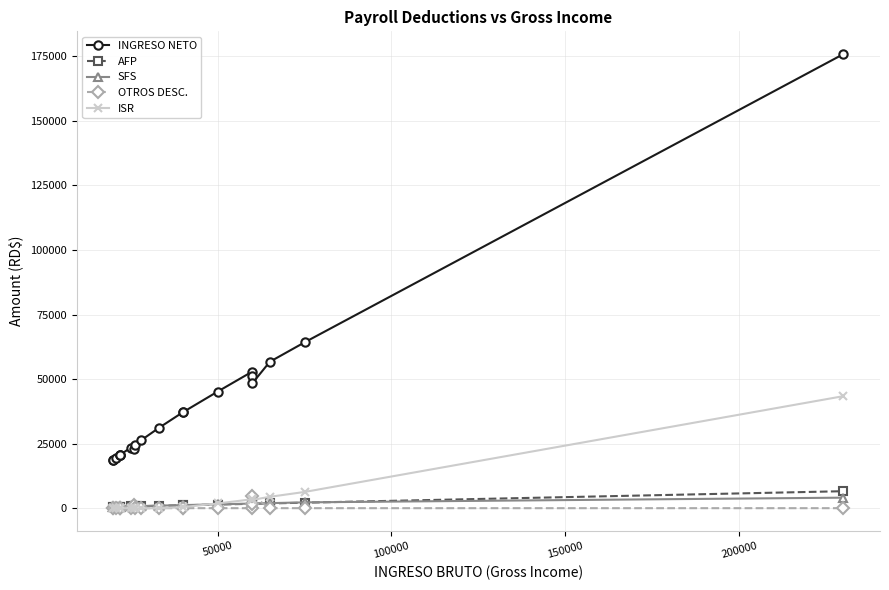

Which series has the widest spread of values?

INGRESO NETO